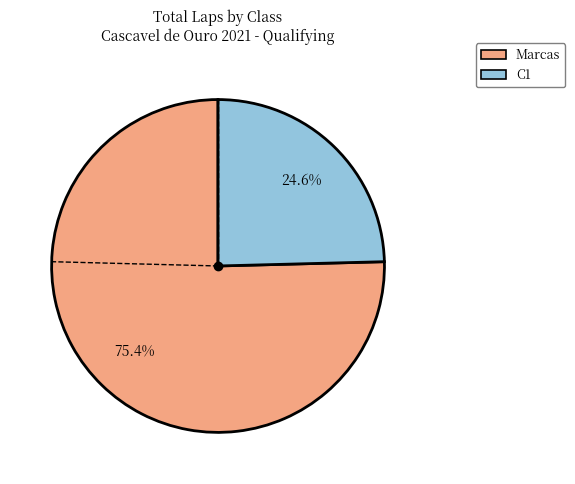

Is there a majority slice in this chart?

Yes